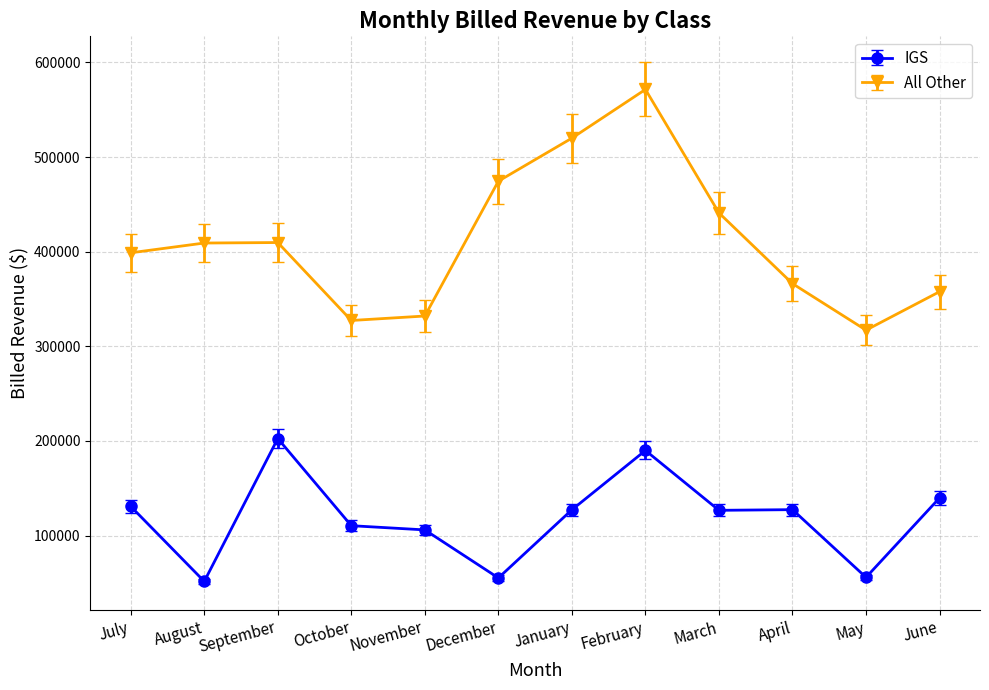

The All Other series shows 164934.4 at June. True or false?

False